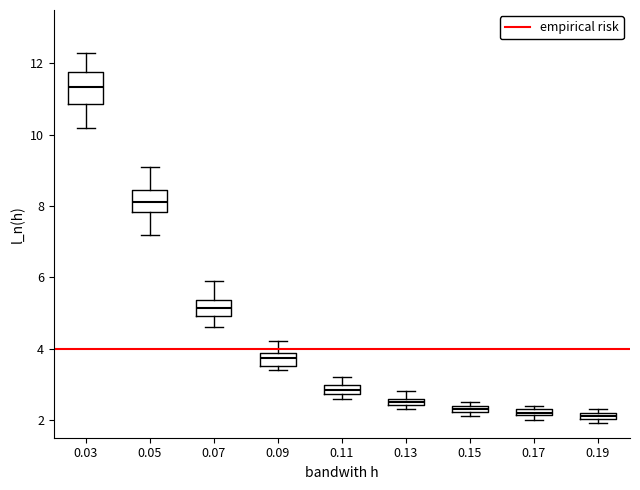

Where is the upper edge of the box at x = 0.07 on the y-axis? The values are not printed on the chart, so give them approximately, as read against the axis.

5.4